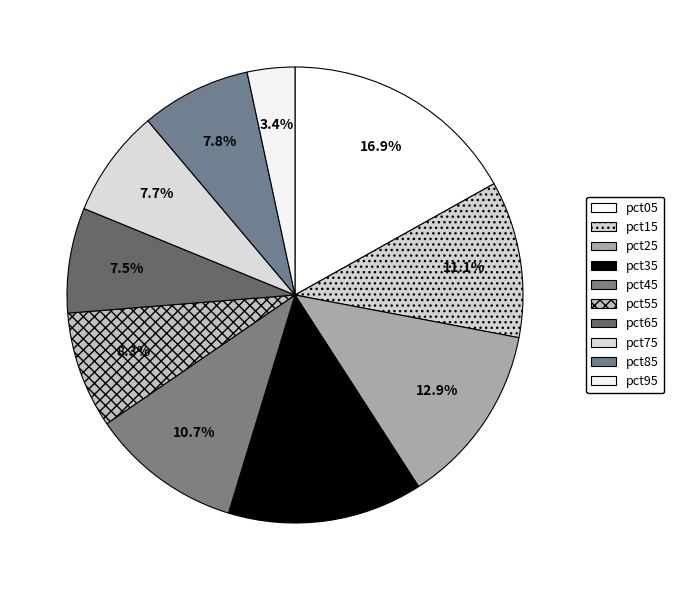

The pct25 slice represents 13% of the pie. True or false?

True